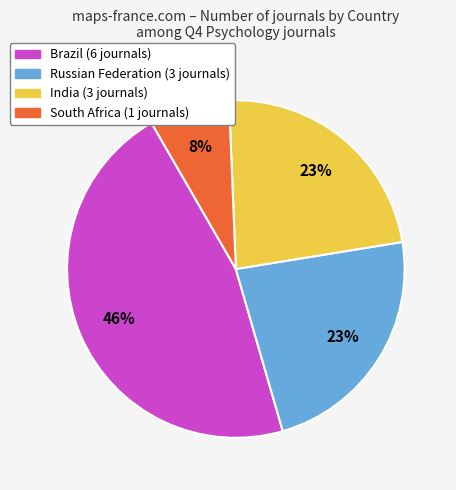

To the nearest percent, what is the difference between the largest and smallest slice percentages?

38%